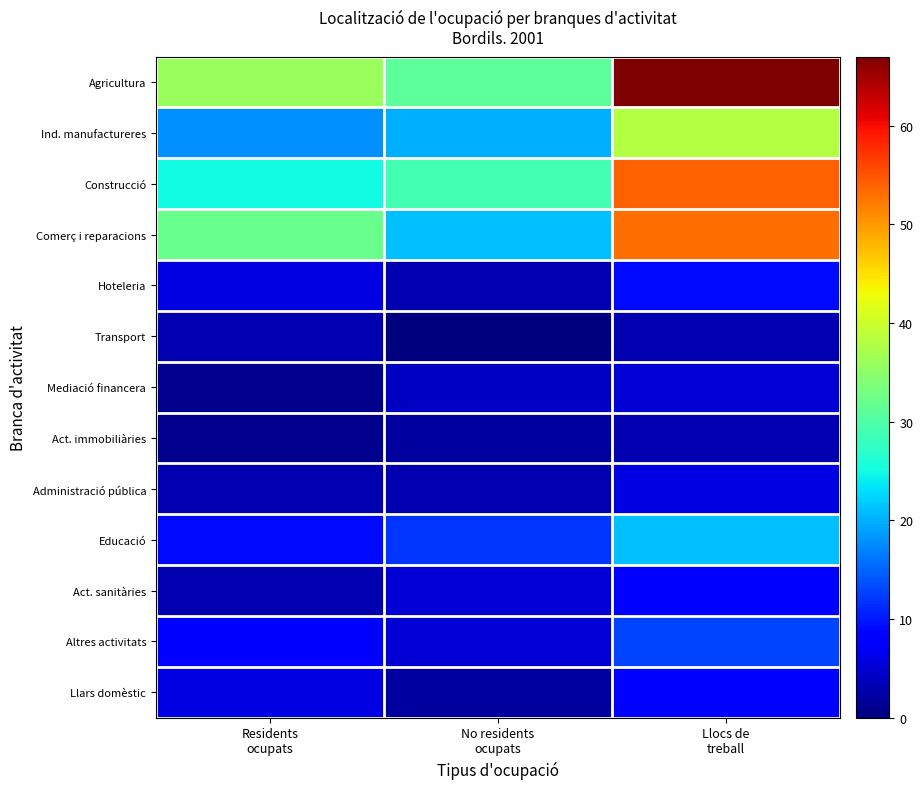

Between Residents
ocupats and No residents
ocupats, which is larger?

Residents
ocupats